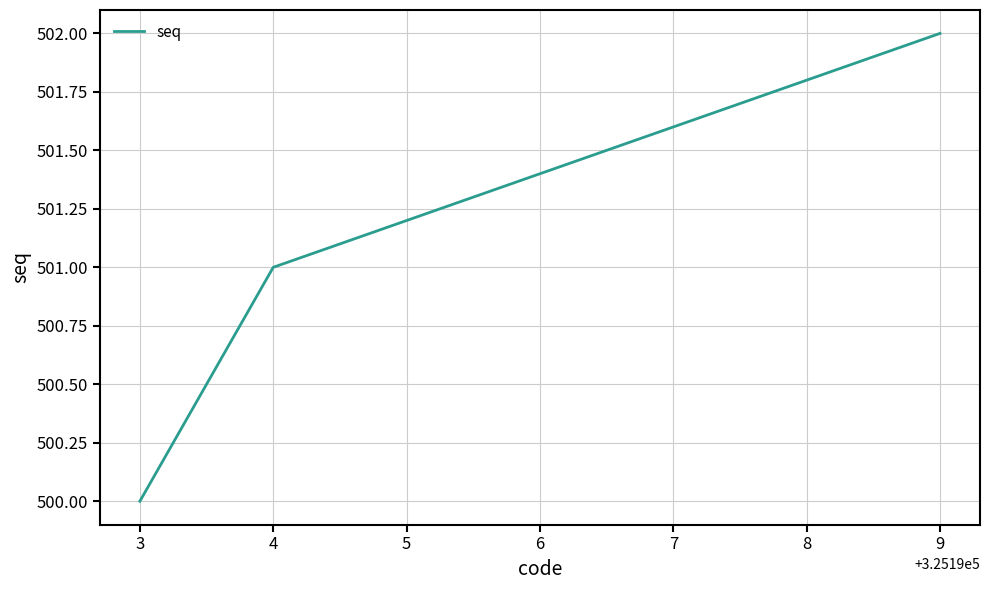

List the labels in order of value, largest first.

9, 4, 3